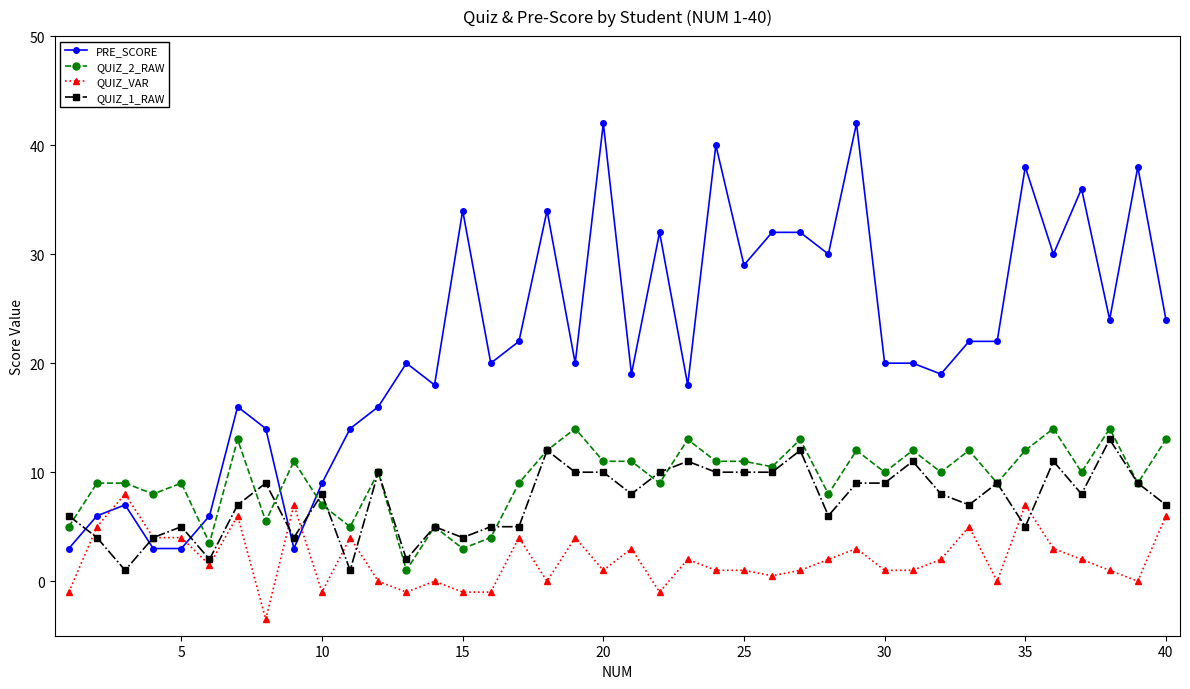

At how many categories does at least one series exceed 15?

30